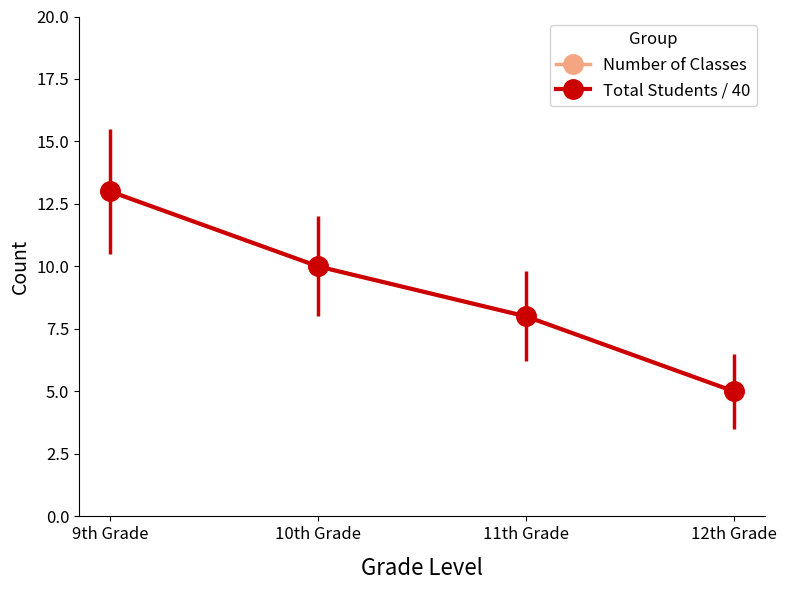

Is the value of Number of Classes at 10th Grade greater than the value of Total Students / 40 at 9th Grade?

No